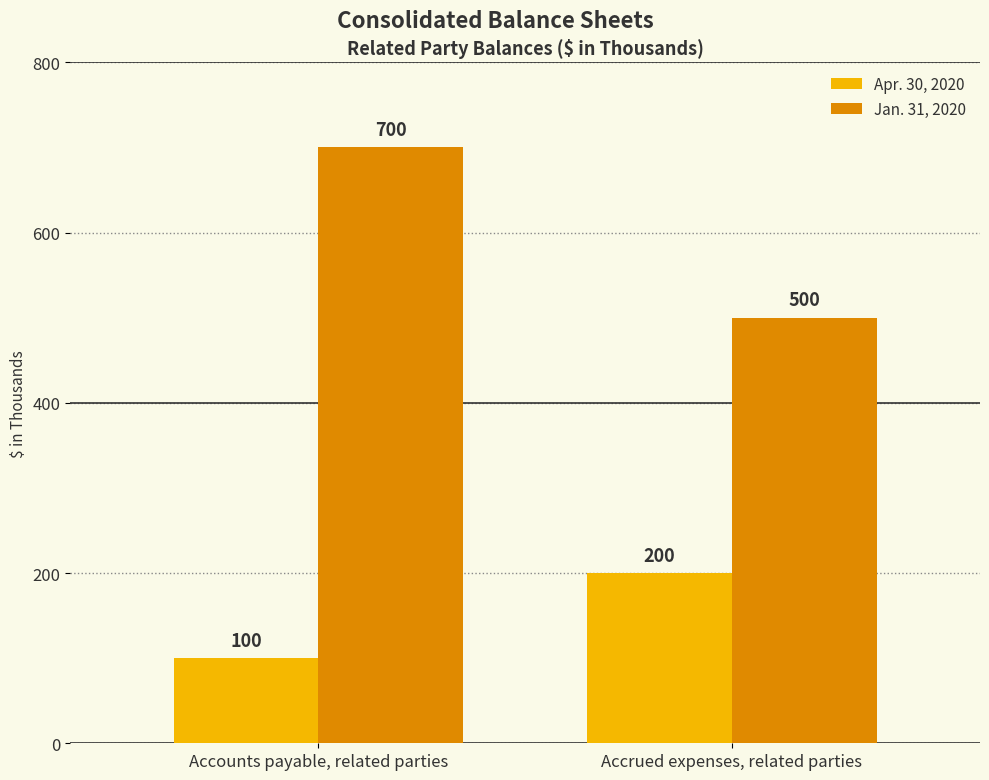

Count the Jan. 31, 2020 values in the range 500 to 700.

2